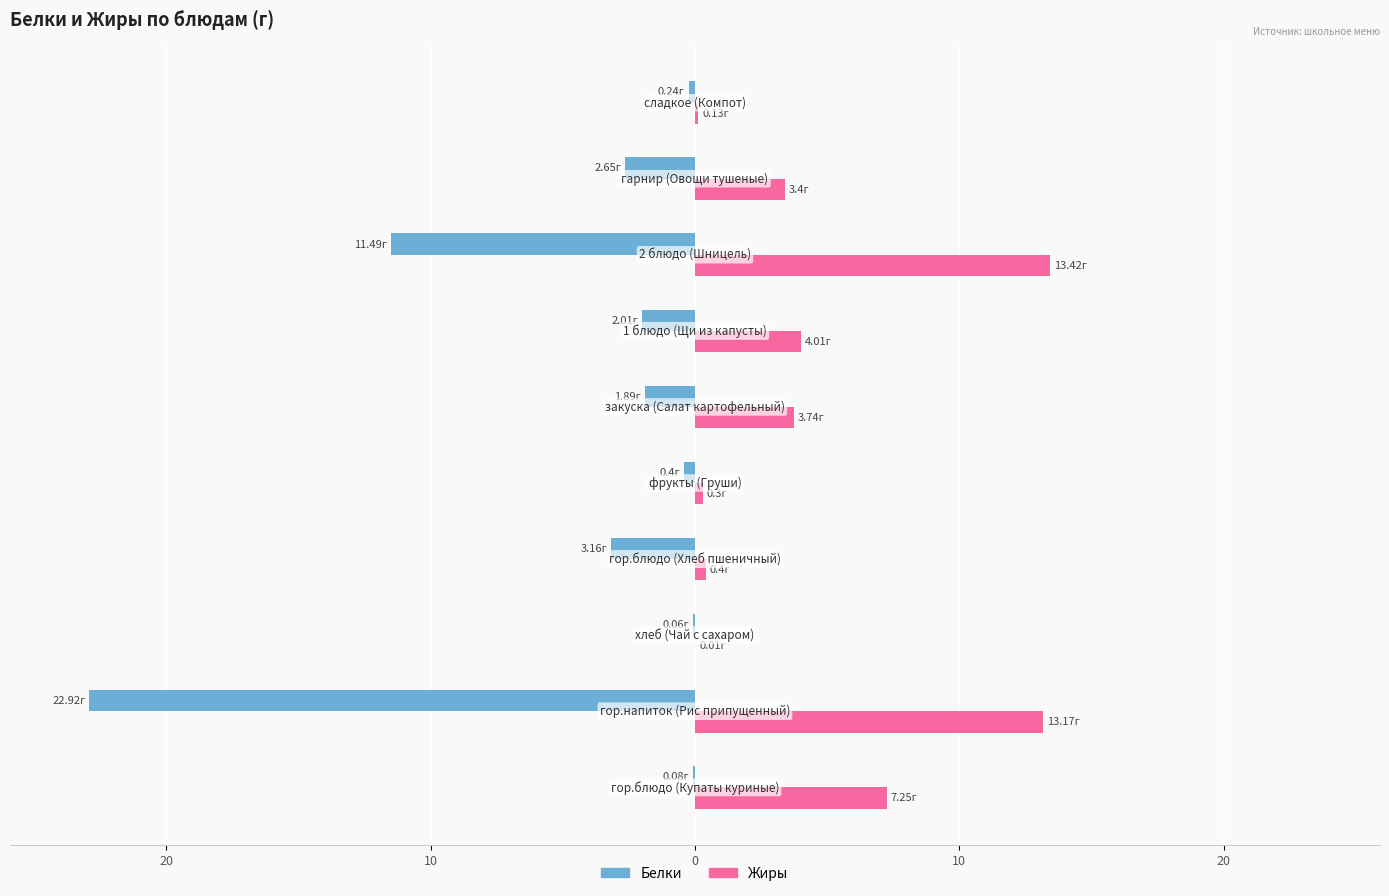

What are all the series names shown in the legend?

Белки, Жиры